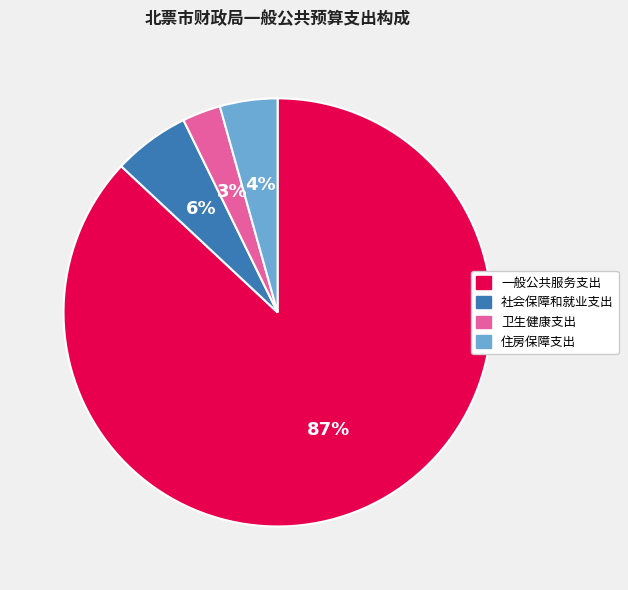

To the nearest percent, what is the difference between the 住房保障支出 and 一般公共服务支出 slice percentages?

83%